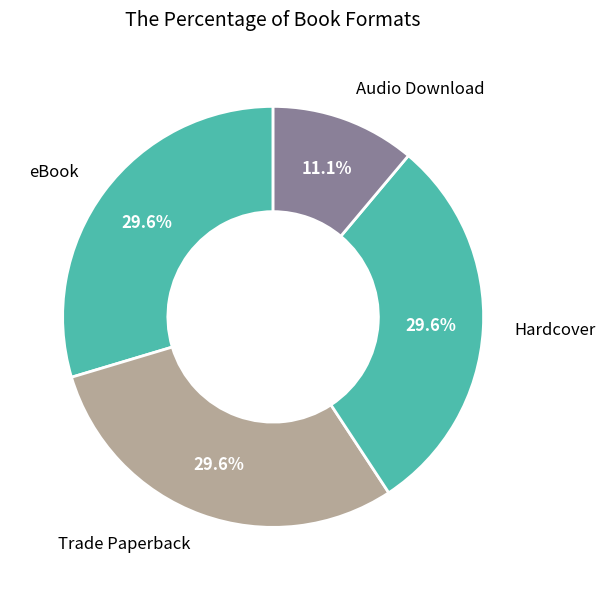

Count the number of slices in the pie.

4